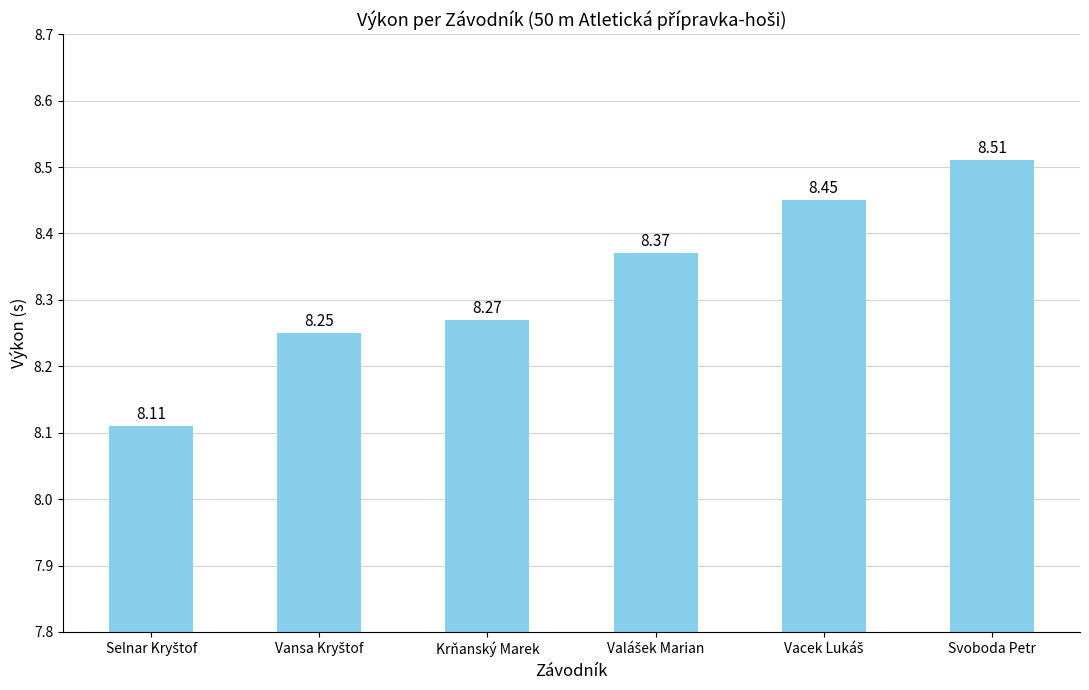

The value at Svoboda Petr is 8.5. True or false?

True